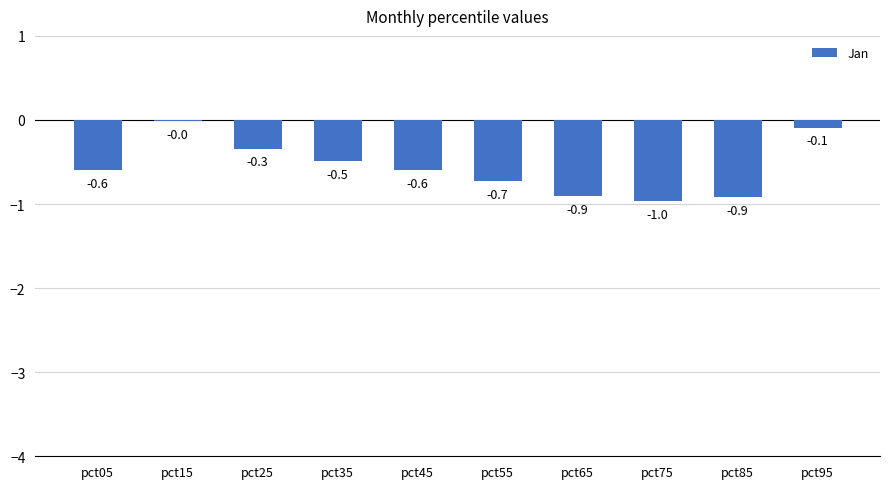

The chart shows a value of -1.0 at pct45. True or false?

False